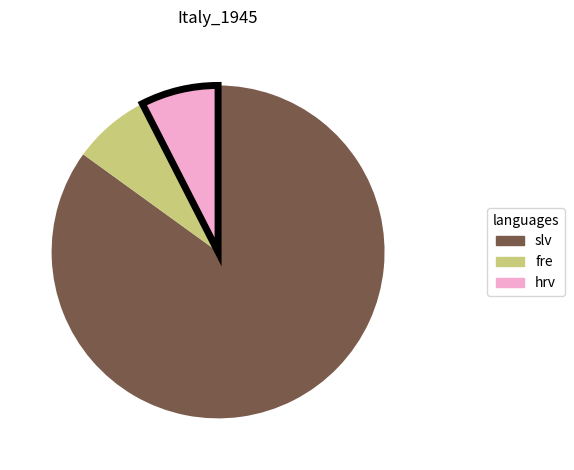

Is there any slice that represents more than half of the pie?

Yes